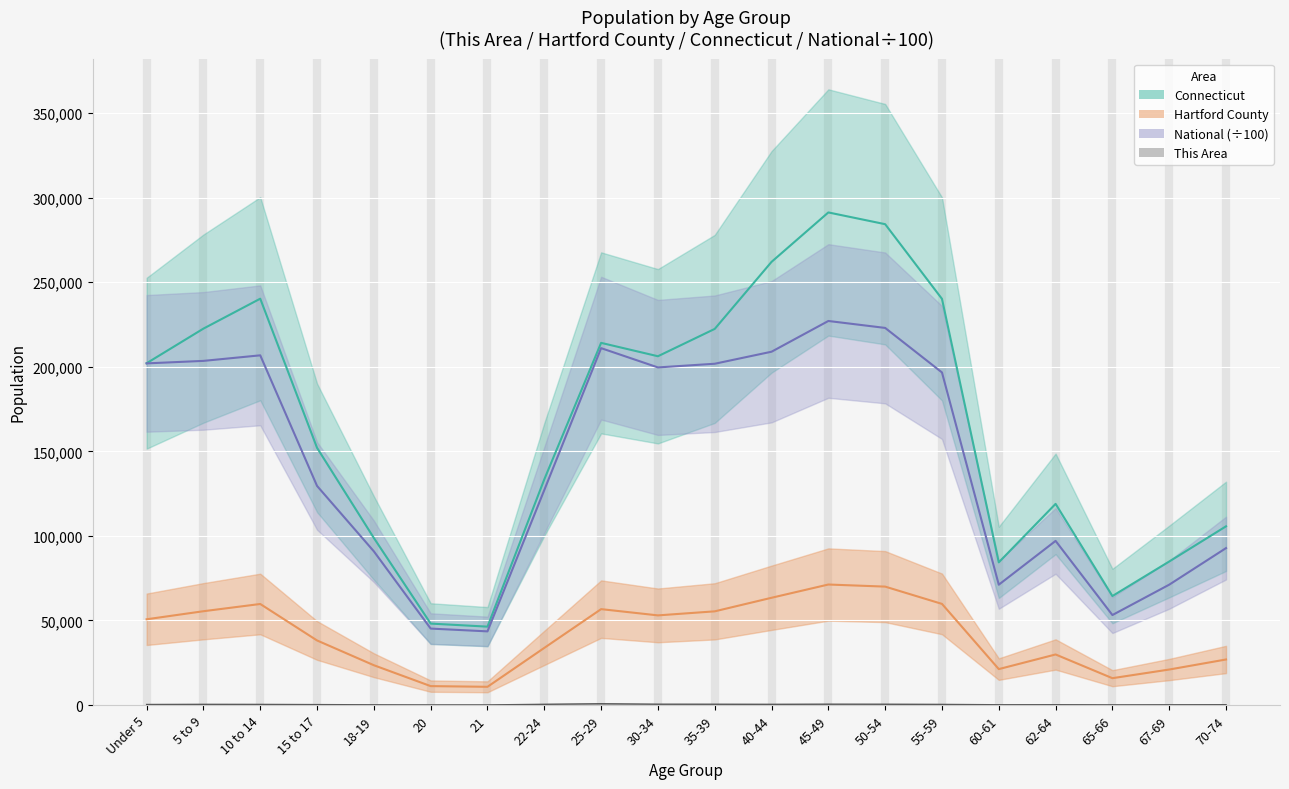

The Hartford County series shows 98006.7 at 10 to 14. True or false?

False